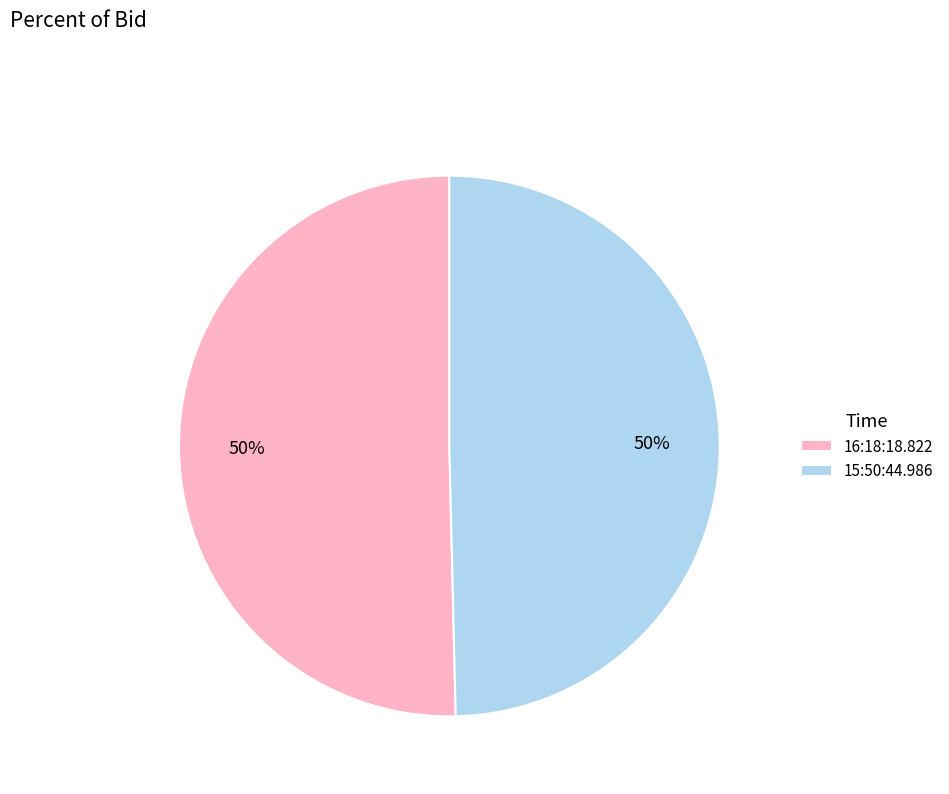

To the nearest percent, what is the average slice percentage?

50%